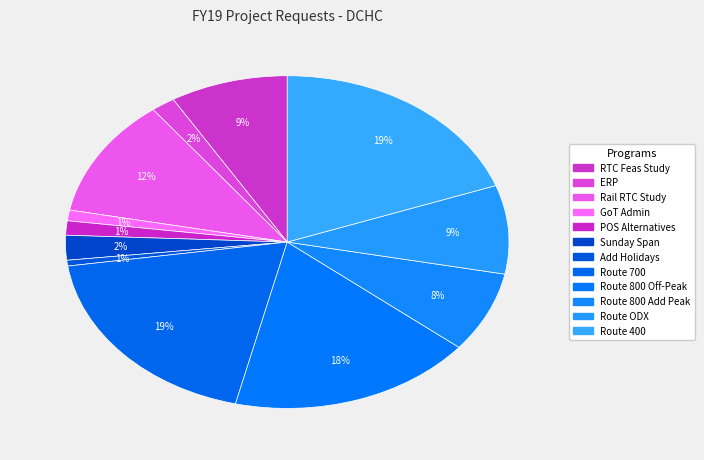

How many slices are in this pie chart?

12